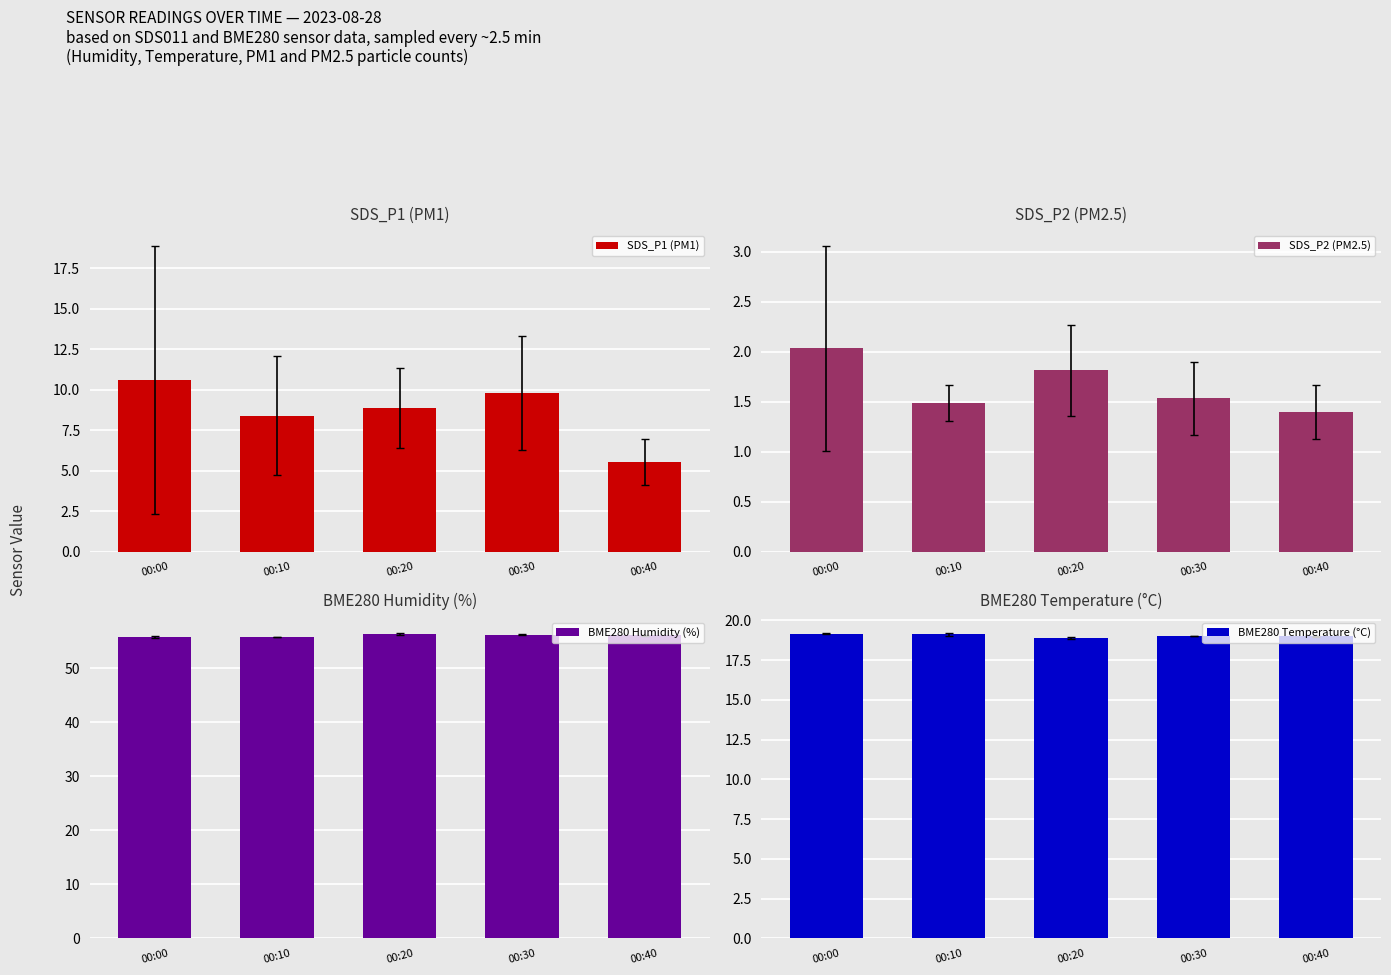

List the series in order of their peak value, highest first.

BME280 Humidity (%), BME280 Temperature (°C), SDS_P1 (PM1), SDS_P2 (PM2.5)